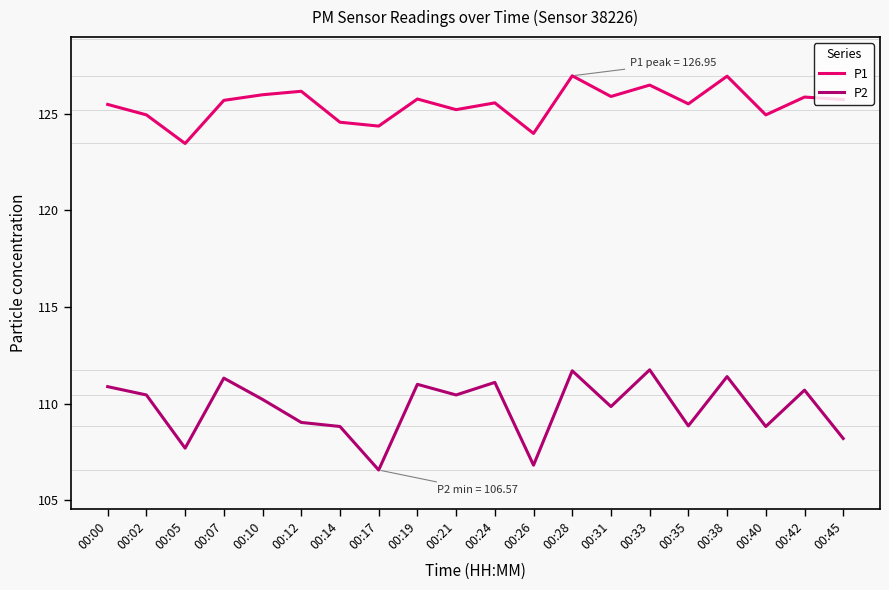

True or false: P1 and P2 cross at least once.

False